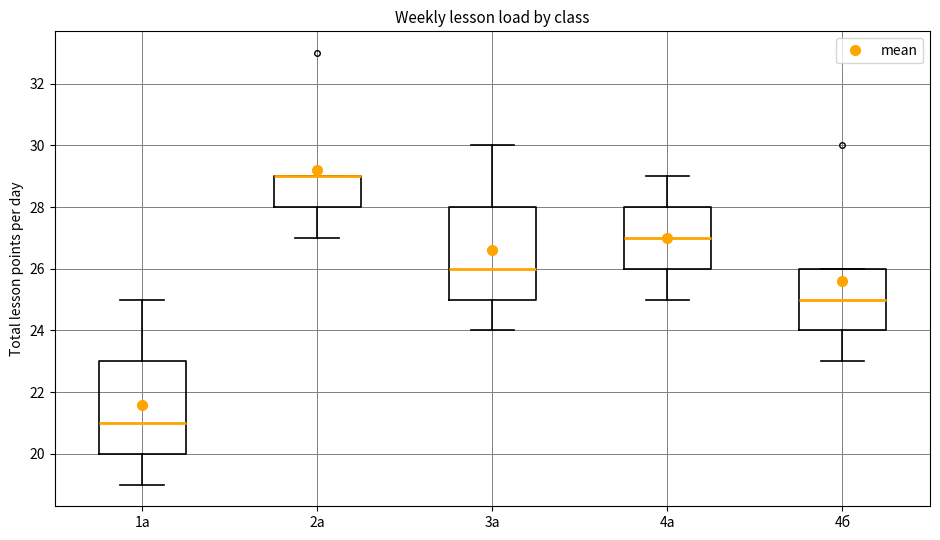

Where does the median line of the box for 4б sit on the y-axis? The values are not printed on the chart, so give them approximately, as read against the axis.

25